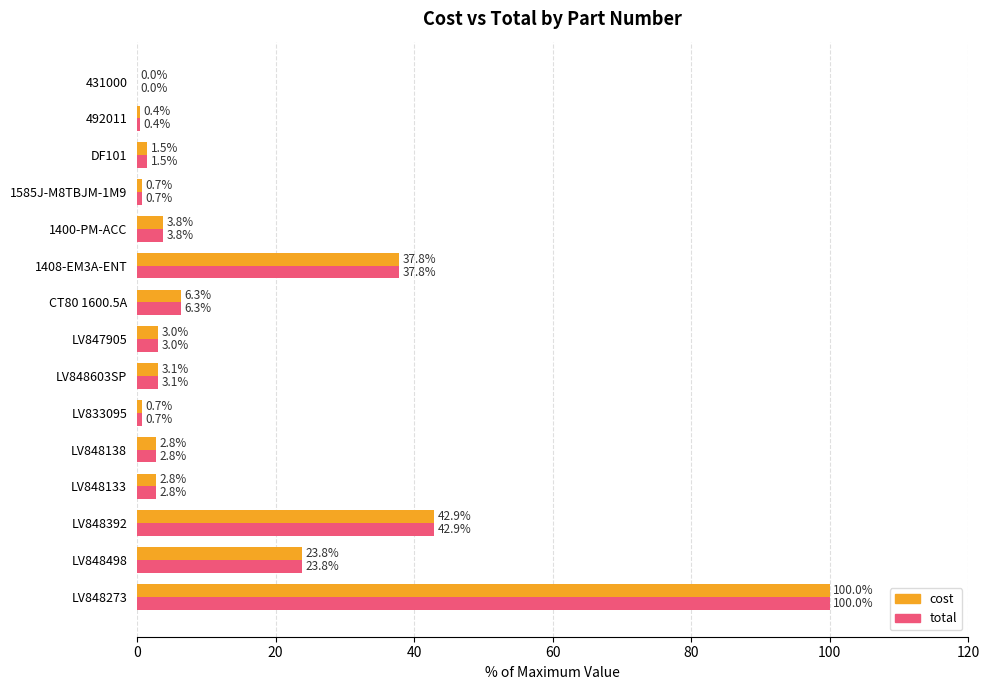

Is it true that total equals 23.8 at LV848498?

True